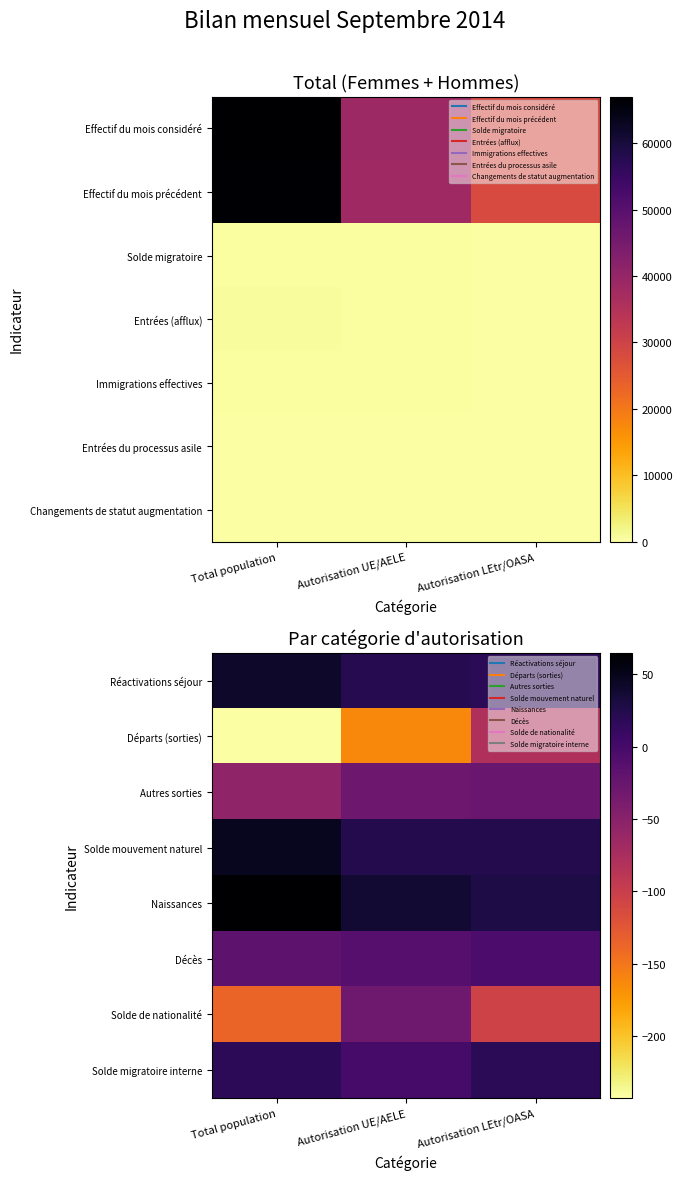

What is the average value of the Décès series?

-11